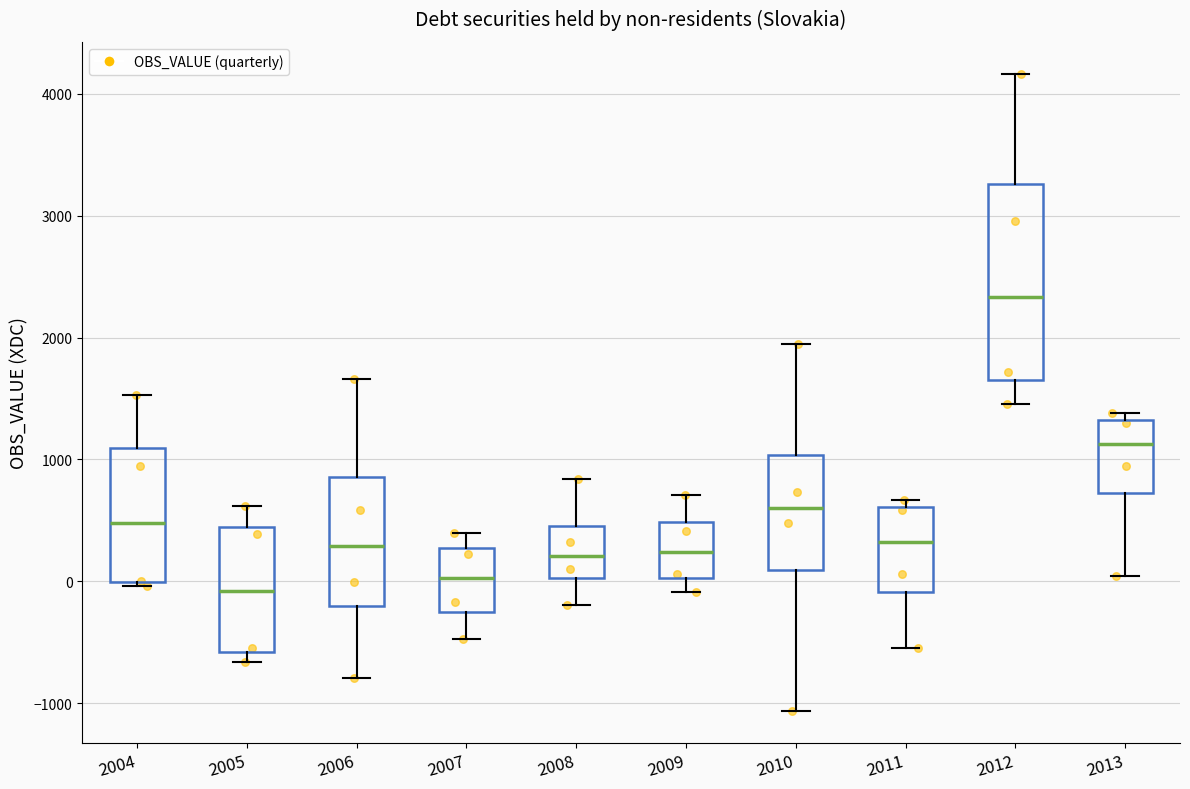

Comparing the boxes themselves (not the whiskers), which one is the tallest?

2012